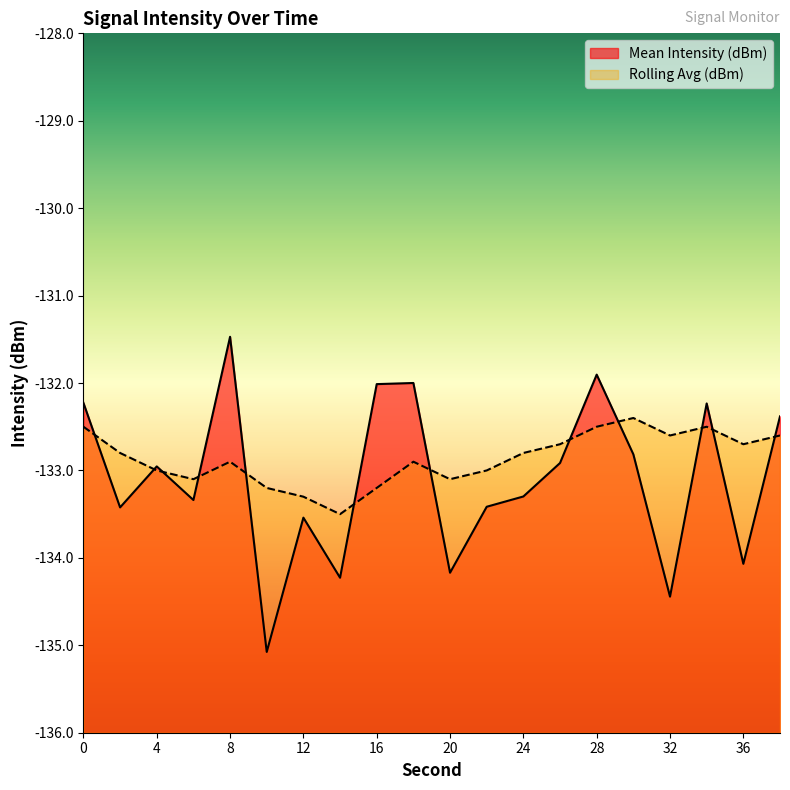

At how many categories does at least one series exceed -132?

3